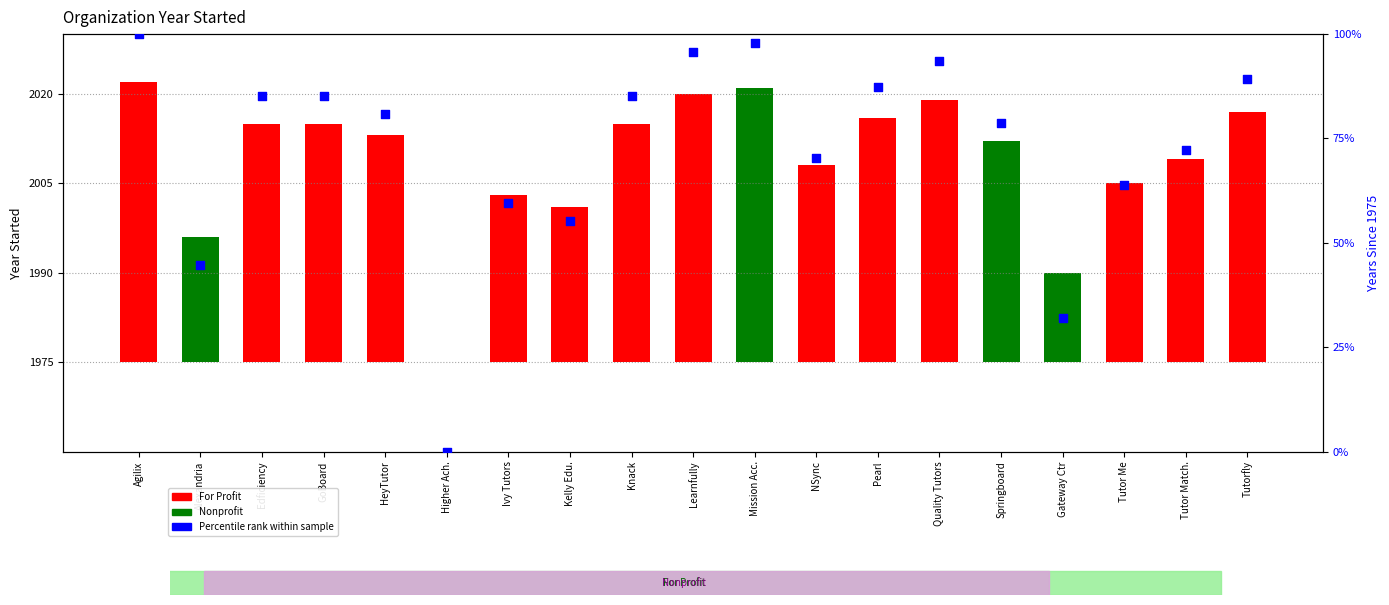

Is the value of Percentile rank within sample at Kelly Edu. greater than the value of Year Started (bar height = years since 1975) at Pearl?

Yes